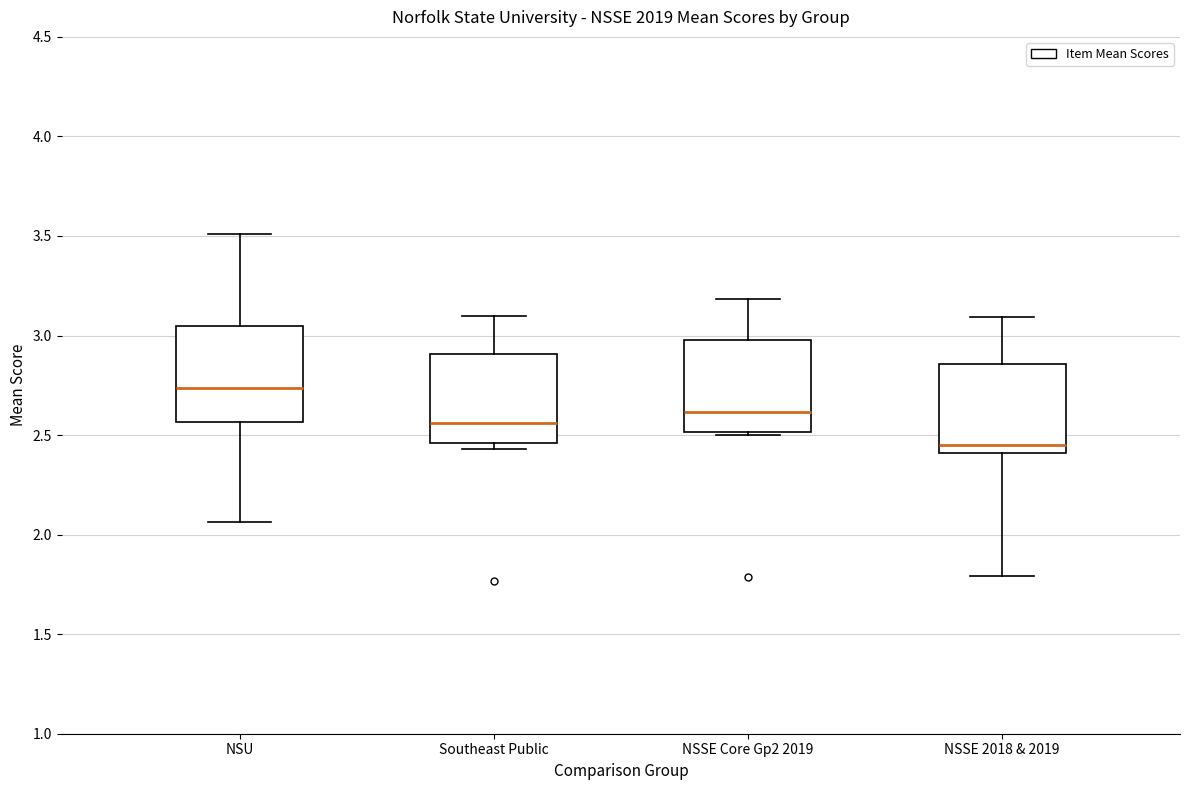

Reading left to right, transcribe this box plot: for each box, give where its median line is, the range the box spans, and where its two whiskers end, as read against the y-axis. The values are not printed on the chart, so give them approximately, as read against the axis.

NSU: median 2.75, box 2.55 to 3.05, whiskers 2.05 to 3.50
Southeast Public: median 2.55, box 2.45 to 2.90, whiskers 2.45 (just below the box's lower edge) to 3.10
NSSE Core Gp2 2019: median 2.60, box 2.50 to 3.00, whiskers 2.50 (just below the box's lower edge) to 3.20
NSSE 2018 & 2019: median 2.45, box 2.40 to 2.85, whiskers 1.80 to 3.10